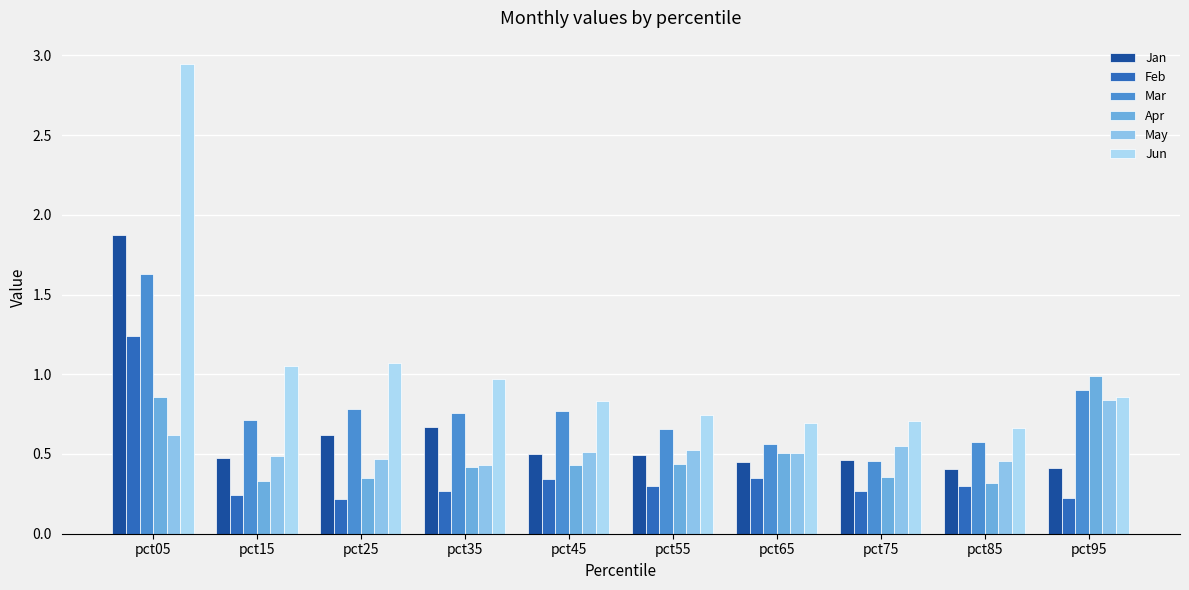

What is the difference between the Jan values at pct25 and pct95?

0.2